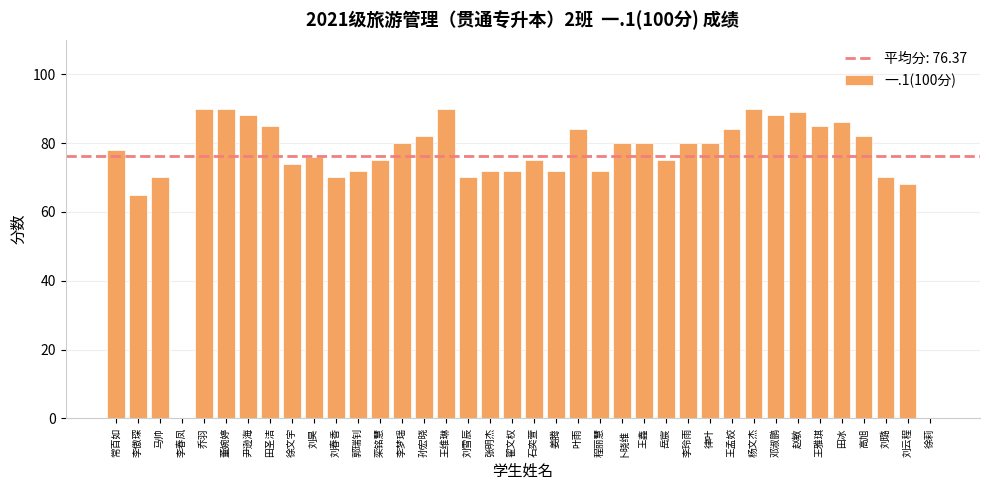

Read the value at 田冰, to the nearest 5.

85